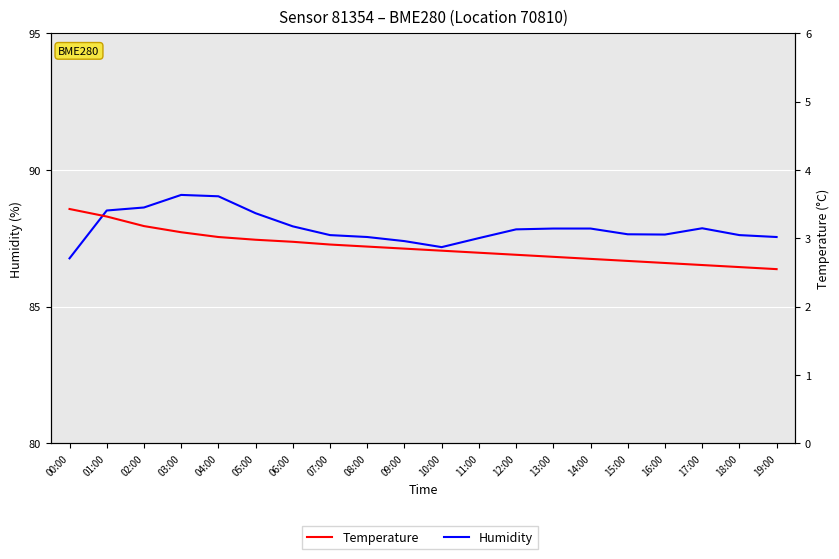

What is the spread (max minus min) of values at 08:00?

84.7